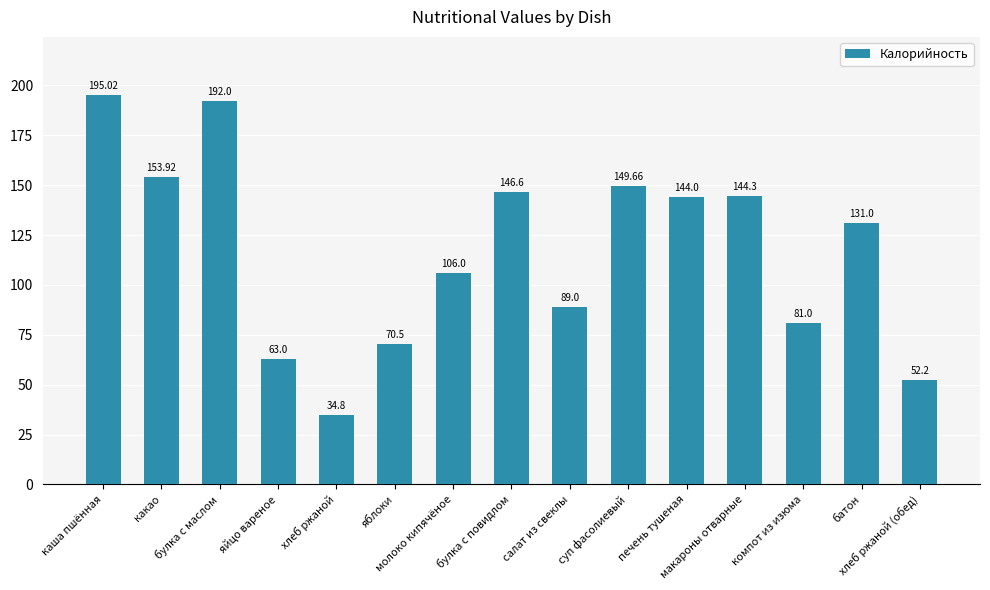

What is the sum of all values?

1753.0